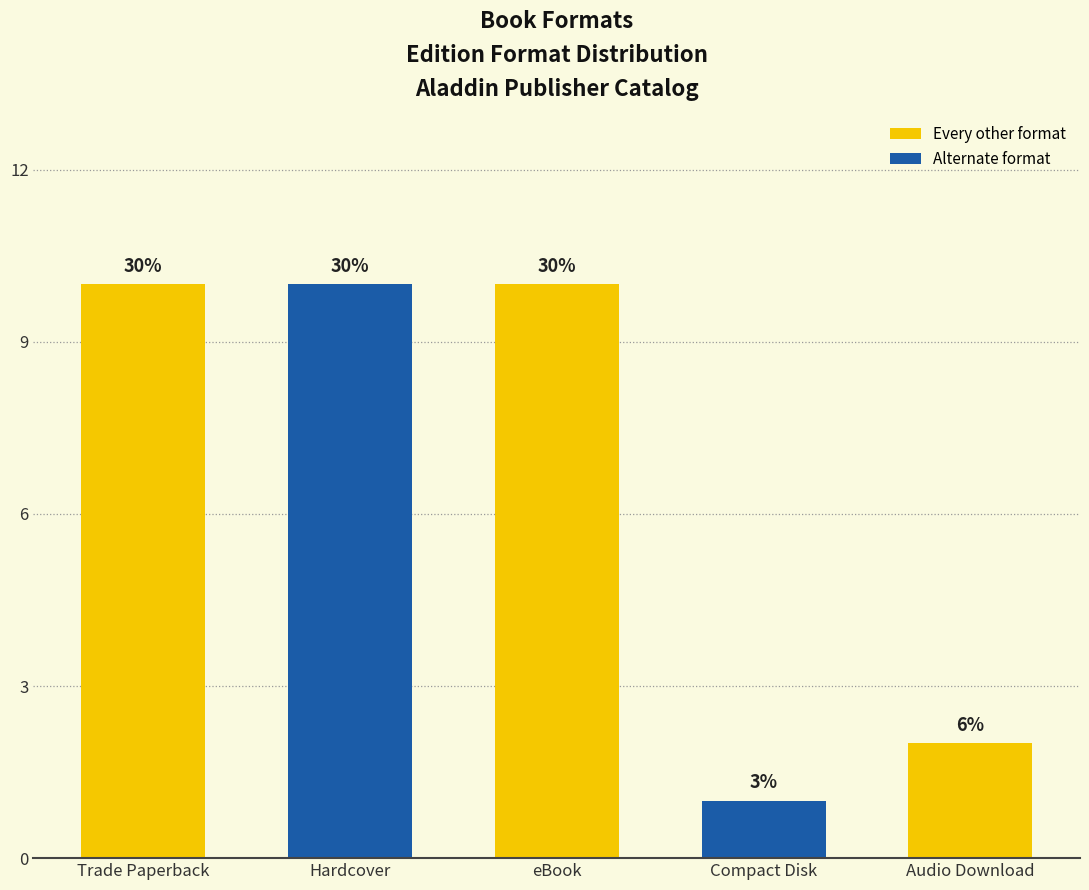

What is the label of the 2nd bar from the left?

Hardcover